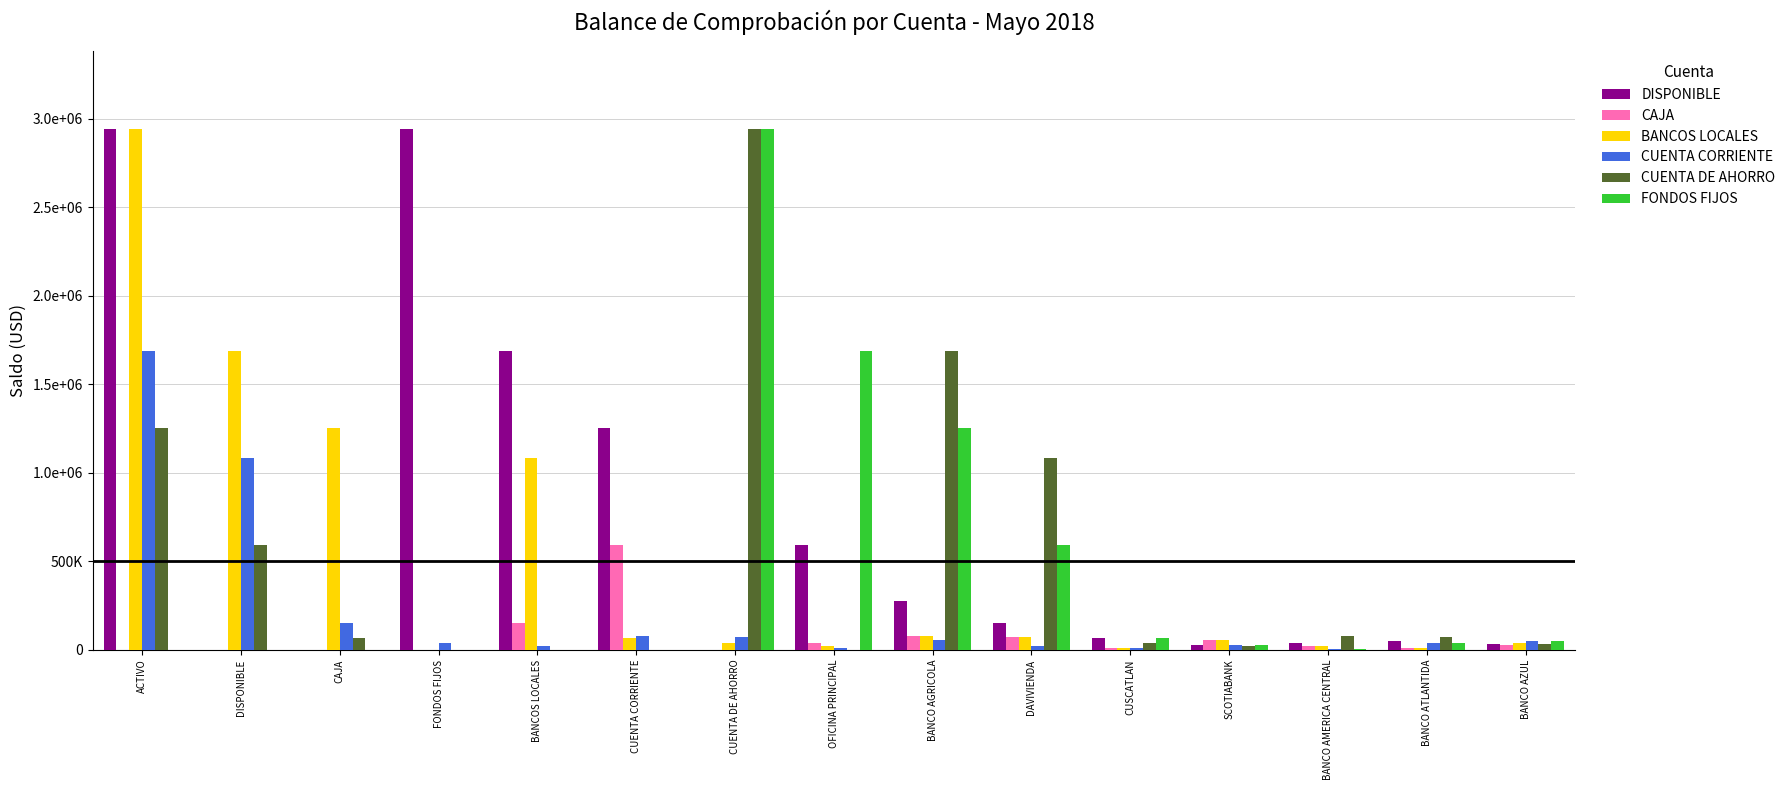

Which category has the highest value across all series?

ACTIVO